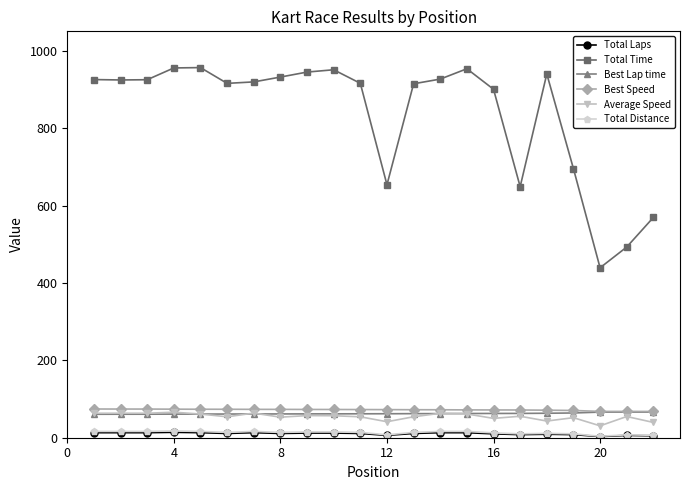

What is the value of the Best Speed point at the 5th from the left?

73.6